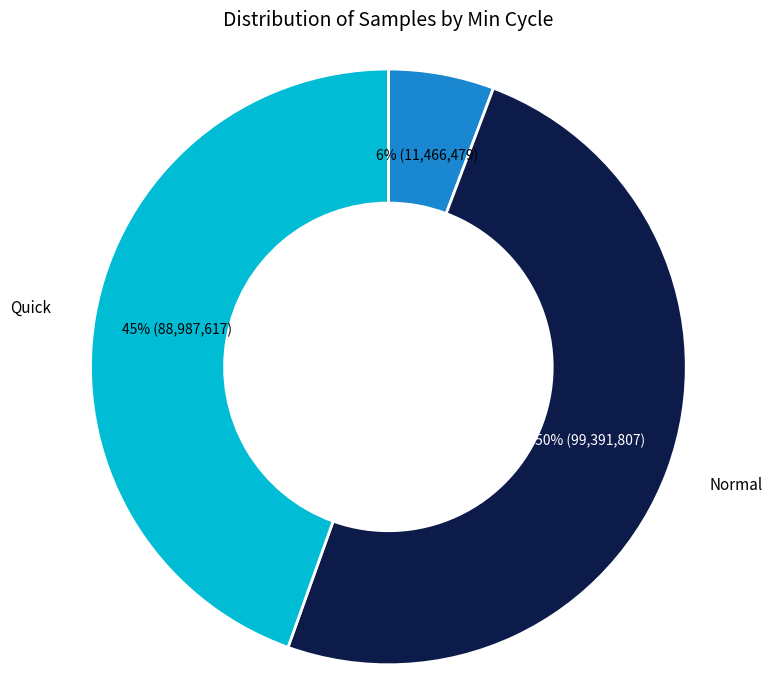

To the nearest percent, what is the difference between the largest and smallest slice percentages?

44%